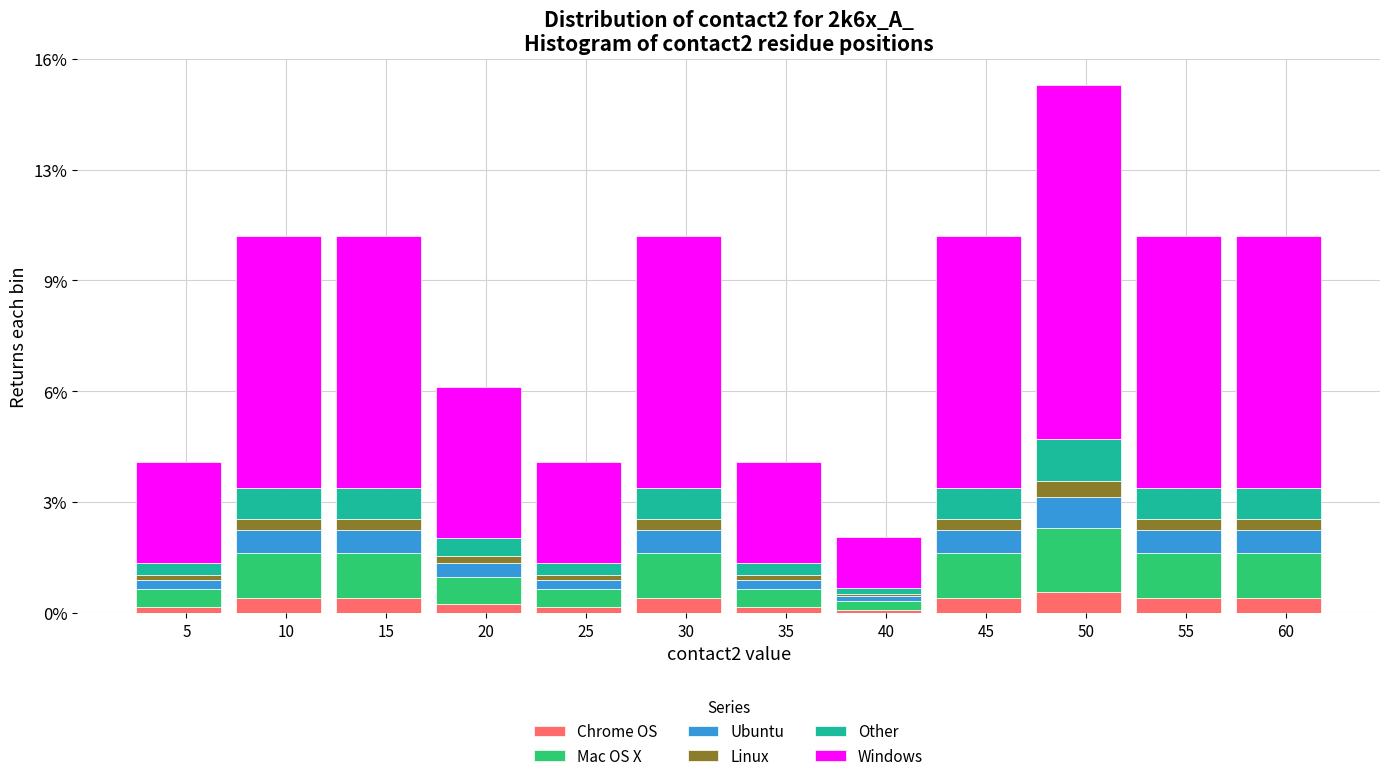

Are the bars horizontal?

No